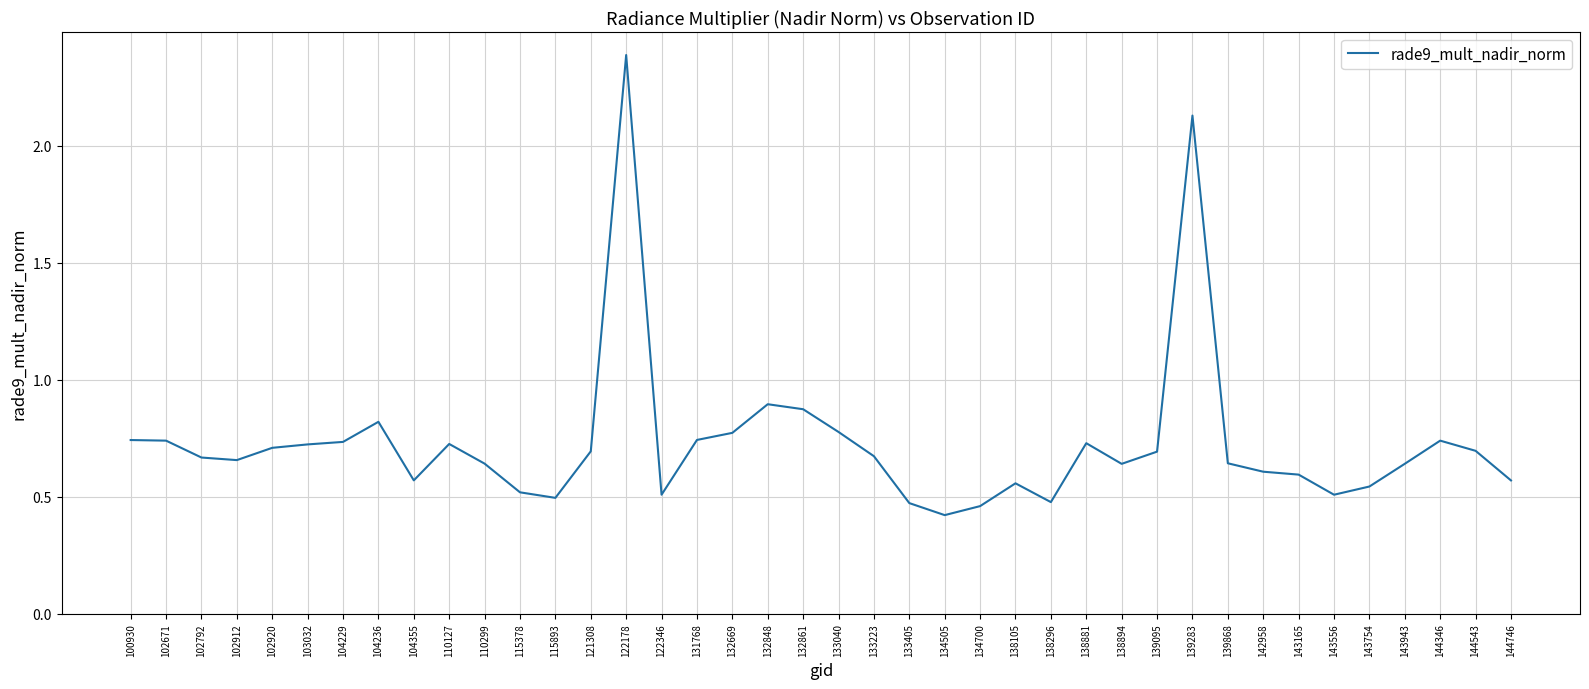

What is the change in value from 100930 to 132861?

+0.1